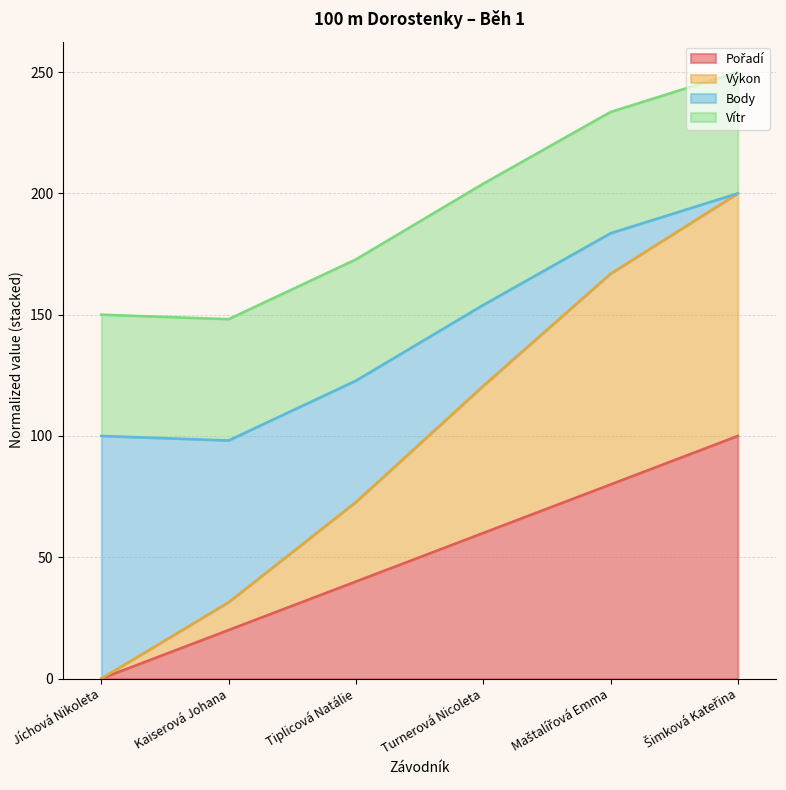

What is the total value across all series at Tiplicová Natálie?

172.8